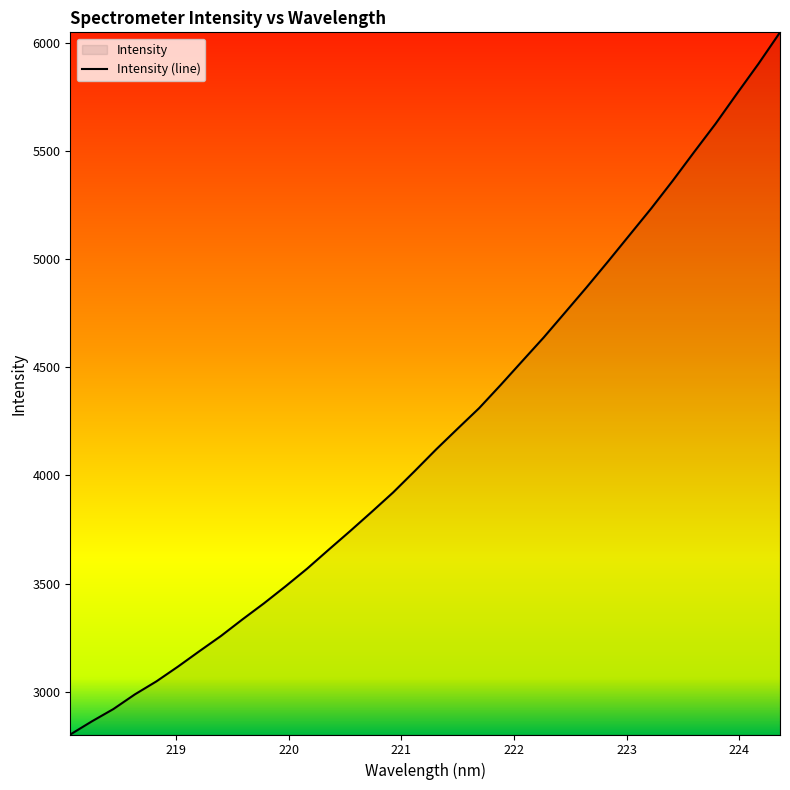

What is the ratio of the value at 218.6332 to the value at 218.0596?

1.1